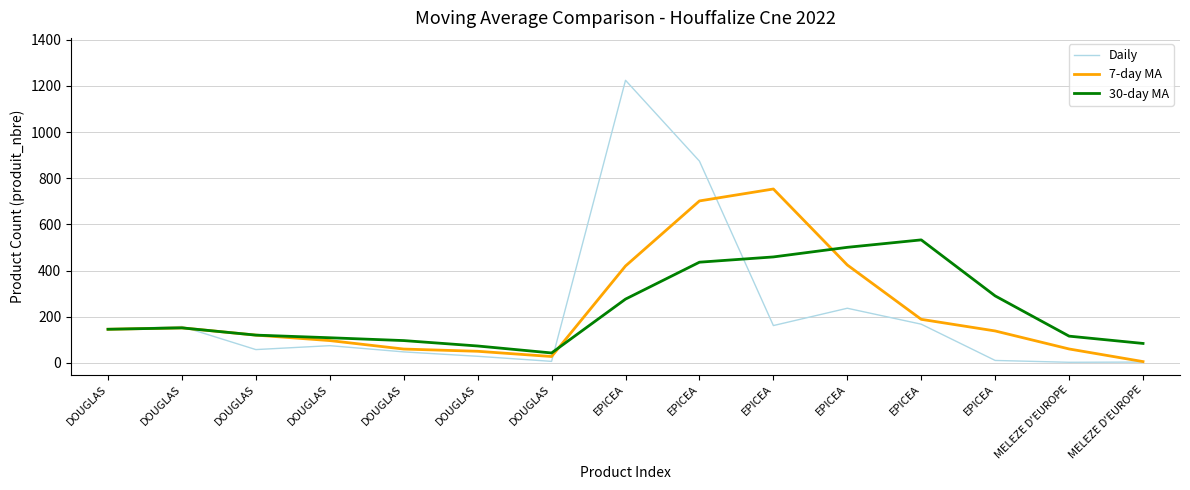

Count the number of data series in this chart.

3